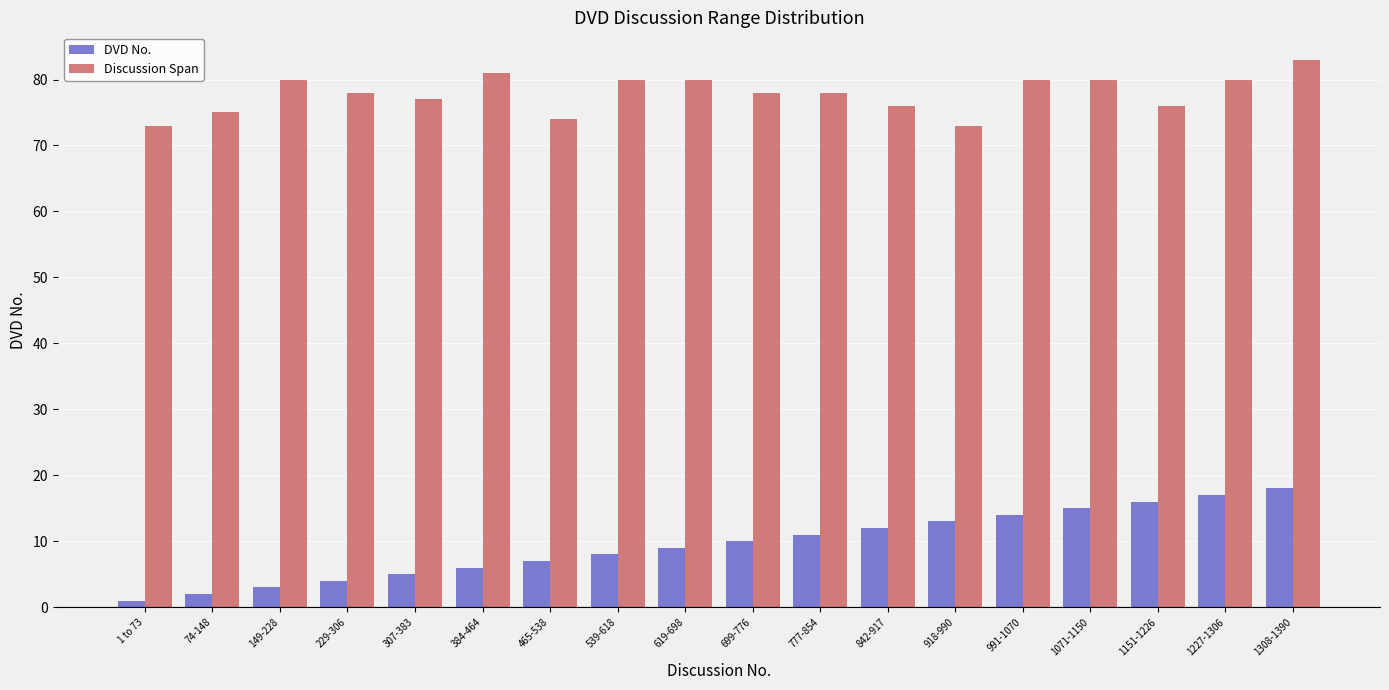

At which label does Discussion Span reach its peak?

1308-1390